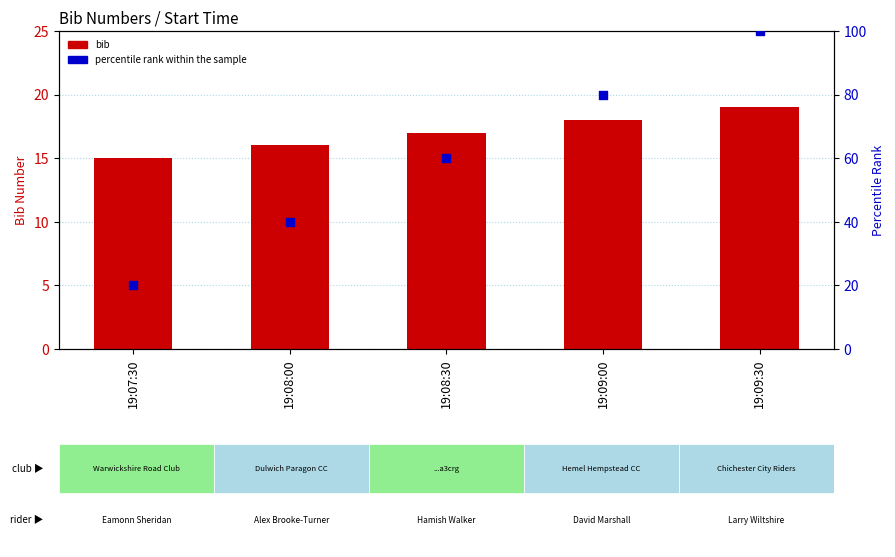

Which series reaches the minimum Y coordinate?

bib (count)